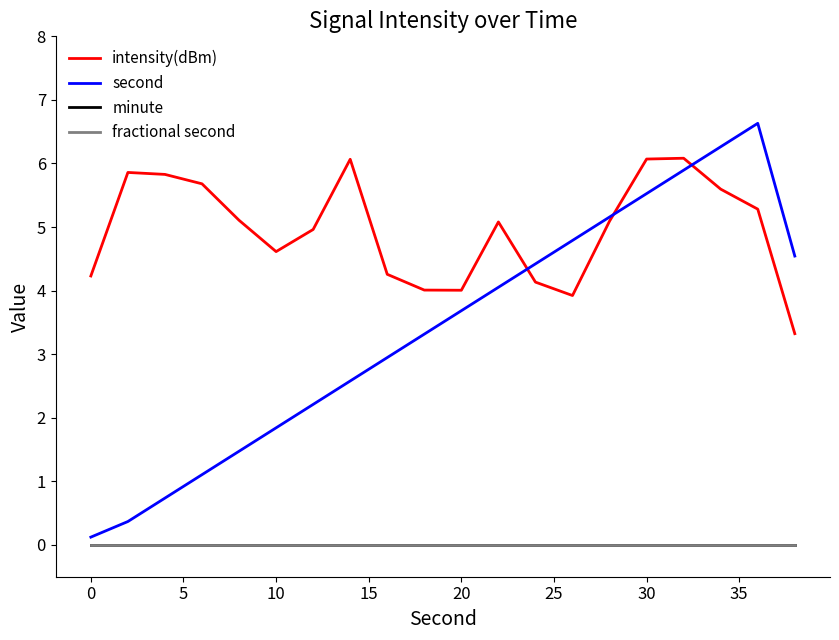

Does the chart have visible grid lines?

No